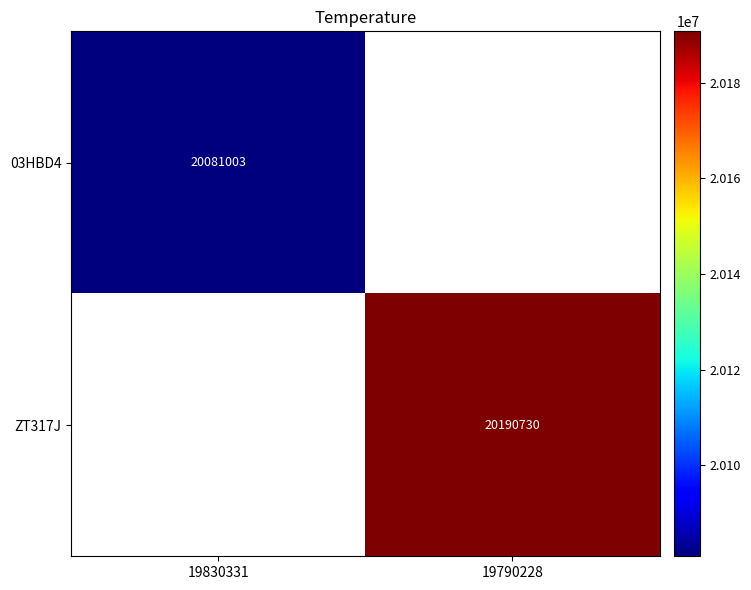

True or false: 03HBD4 has a value of 20081003 at 19830331.

True